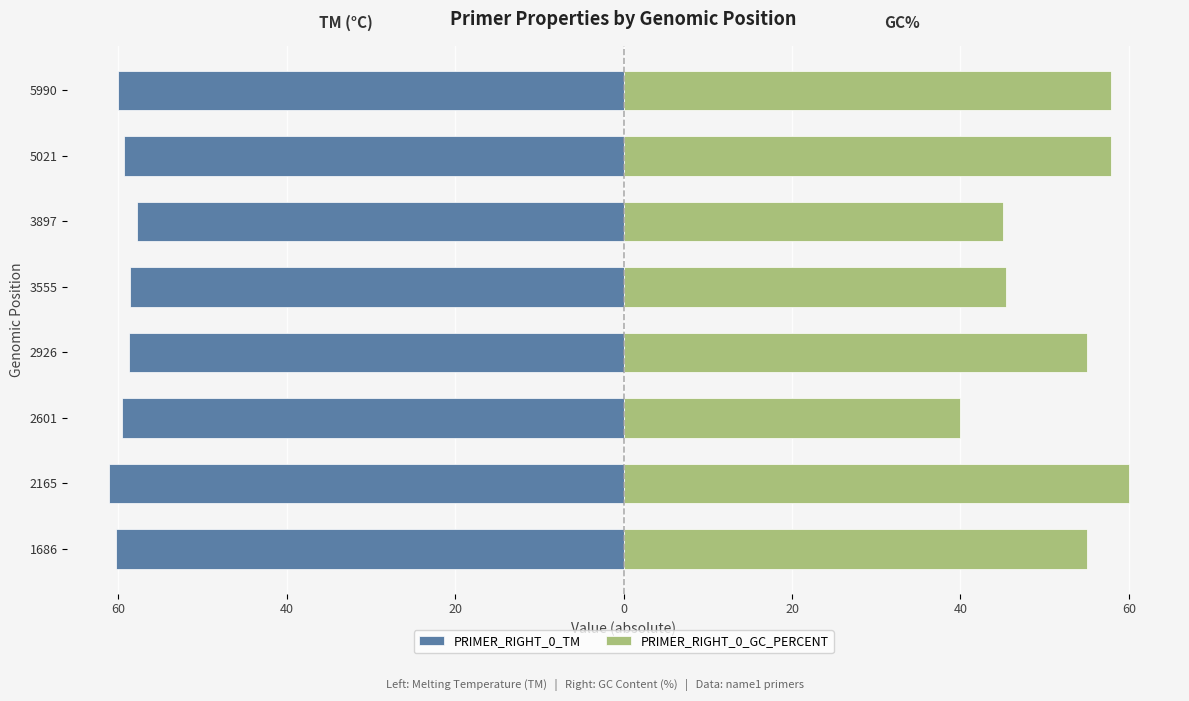

What is the average value of the PRIMER_RIGHT_0_GC_PERCENT series?

52.0